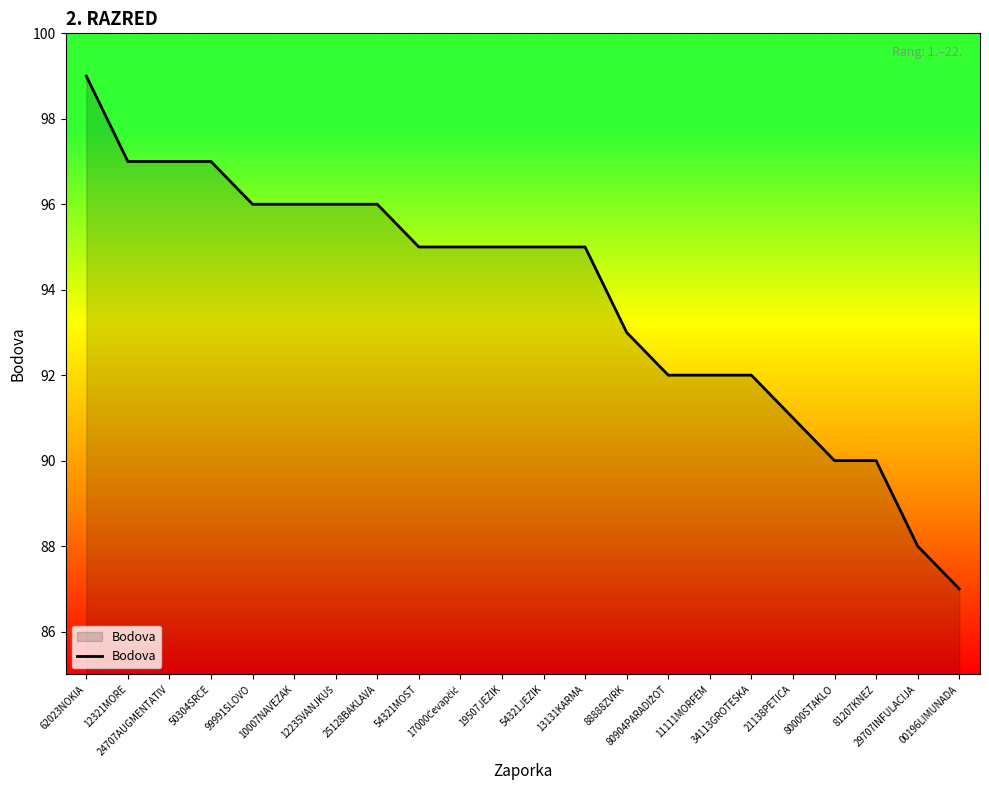

Where is the data nearest to the value 93?

88888ZVRK